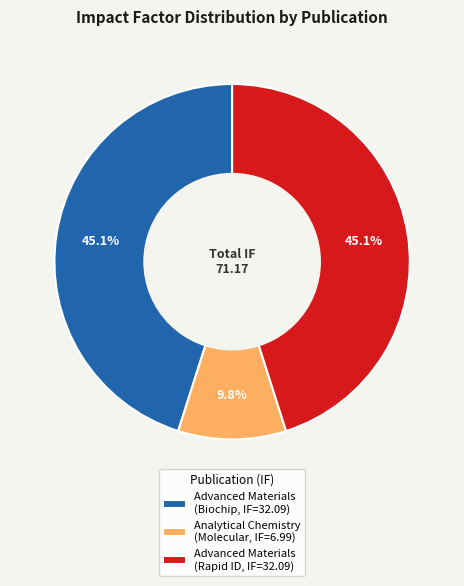

What is the smallest slice in the pie chart?

Analytical Chemistry (Molecular, IF=6.99)